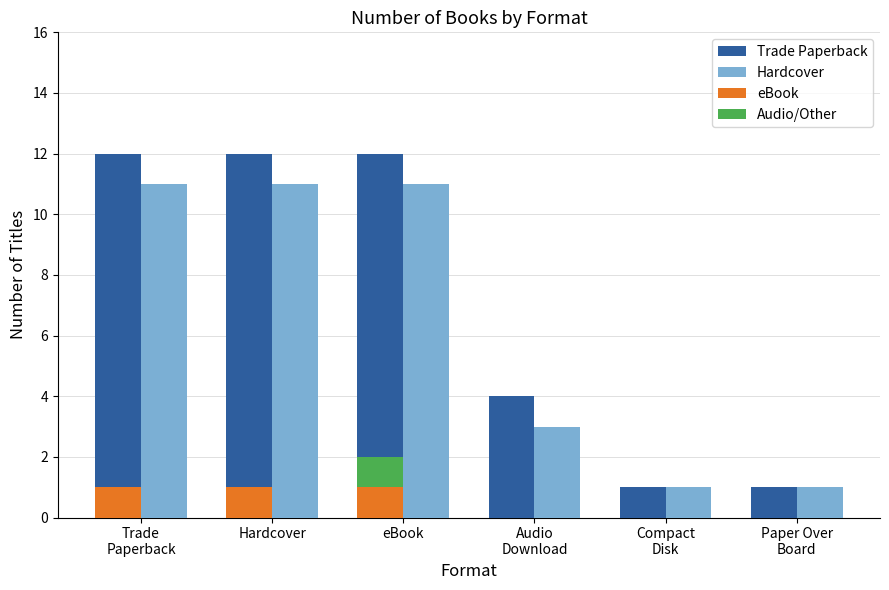

Is the value of Hardcover at eBook greater than the value of eBook at Paper Over
Board?

Yes